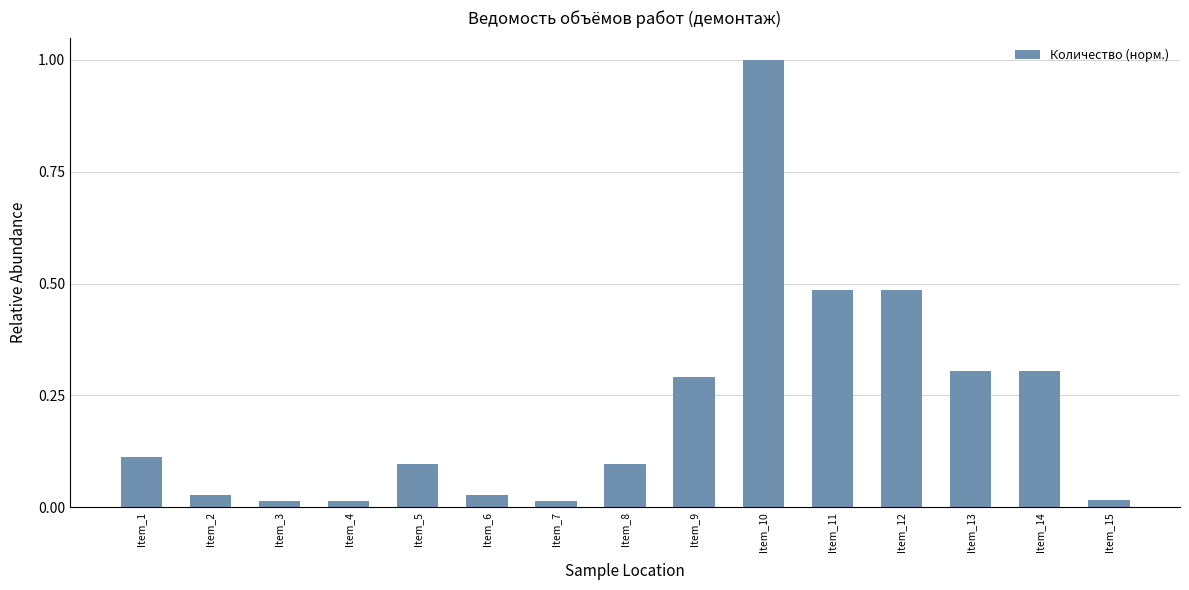

Count the number of data series in this chart.

1